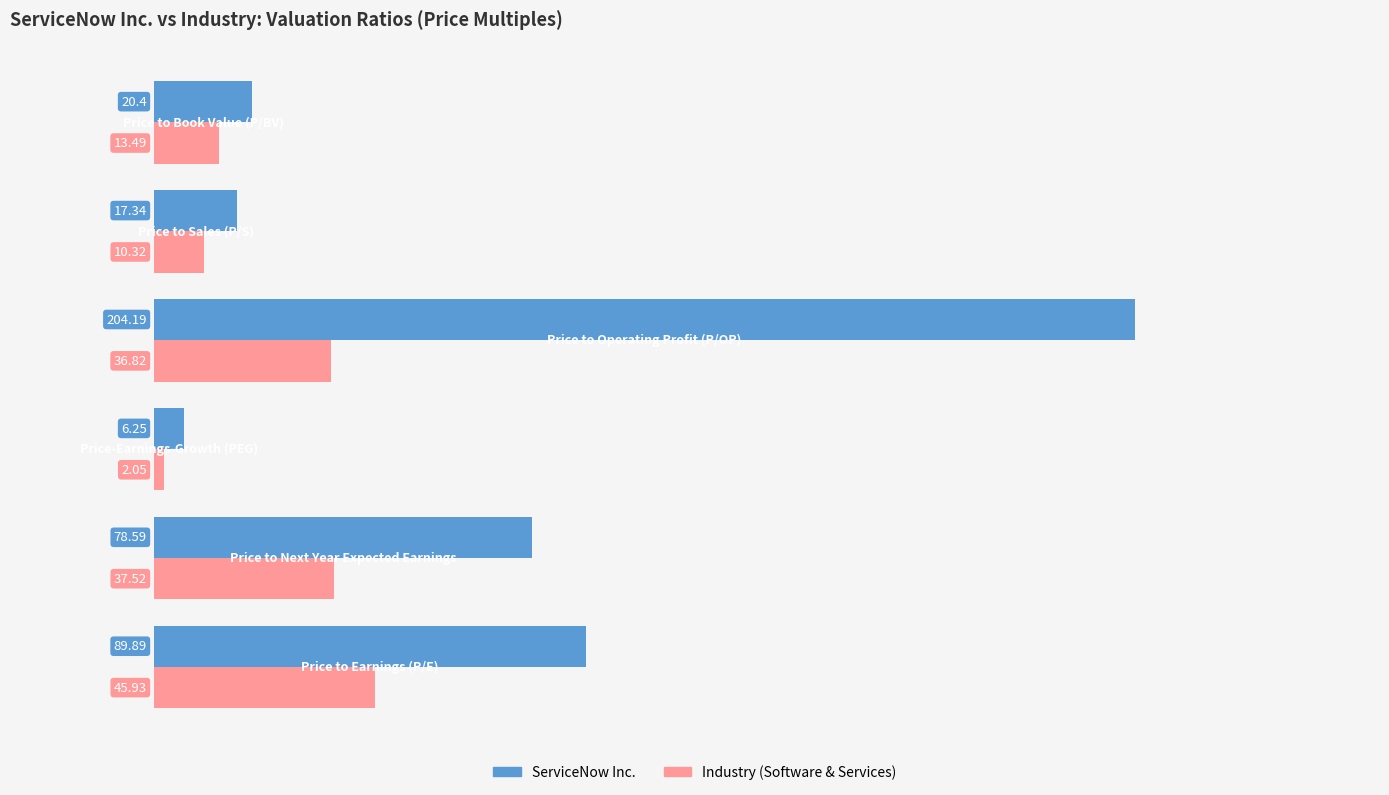

Which series has the largest range (max minus min)?

ServiceNow Inc.